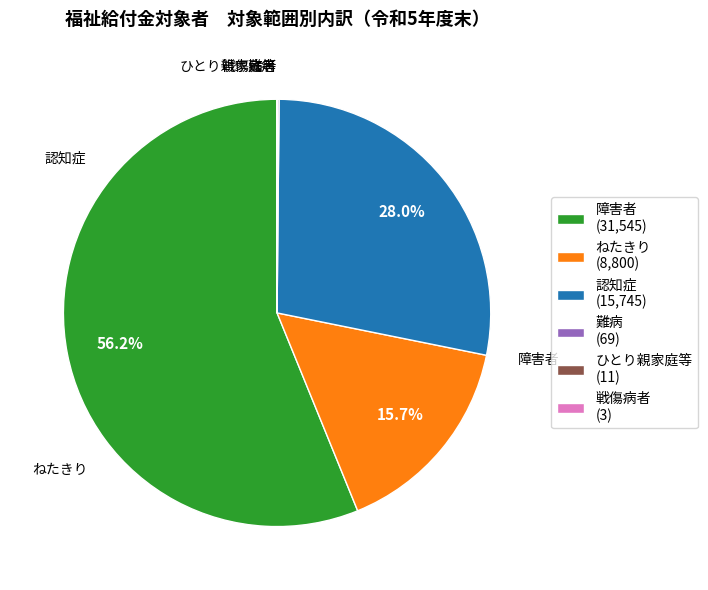

What is the largest slice in the pie chart?

障害者